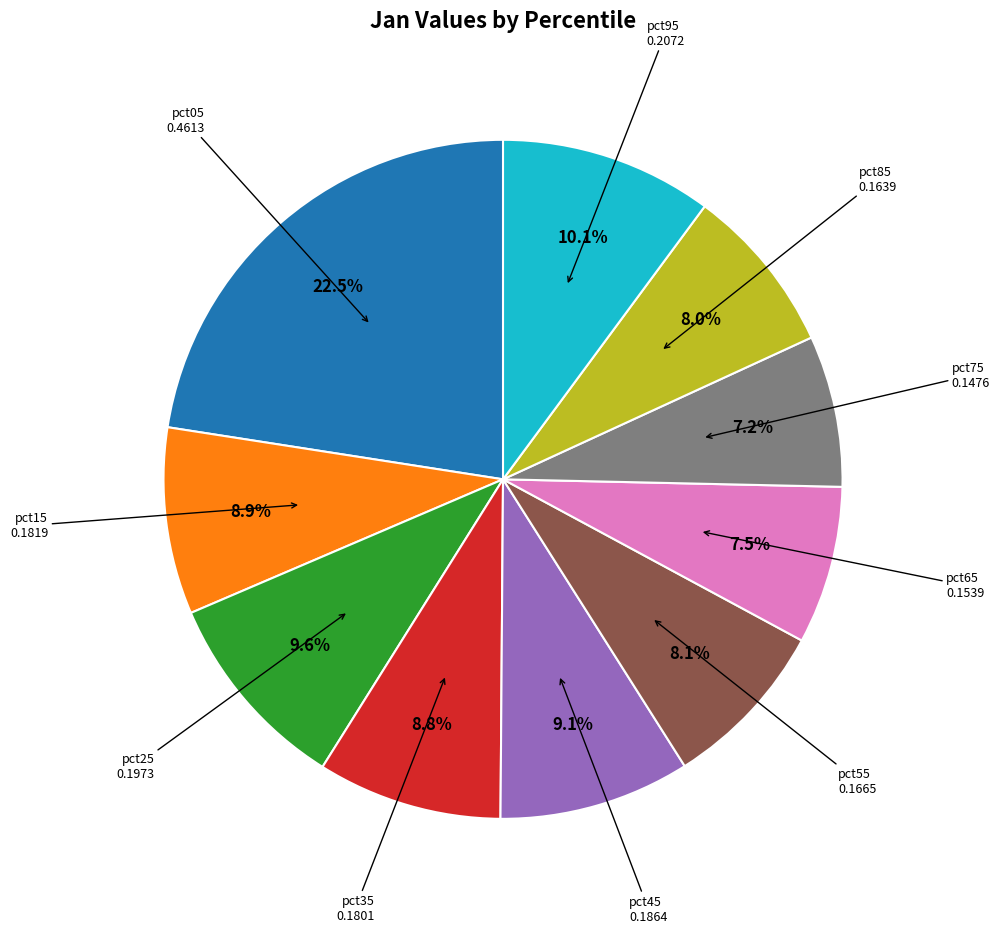

Is there a majority slice in this chart?

No